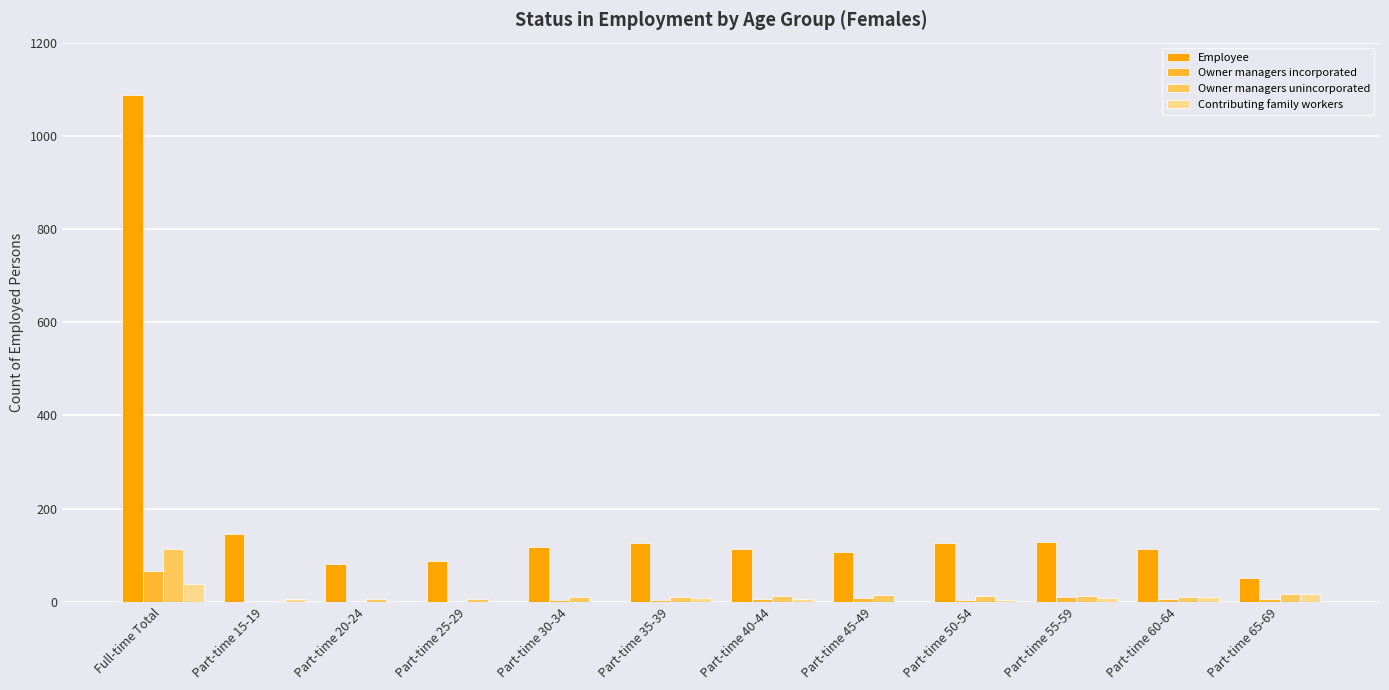

Is the value of Employee at Part-time 15-19 greater than the value of Owner managers incorporated at Part-time 50-54?

Yes